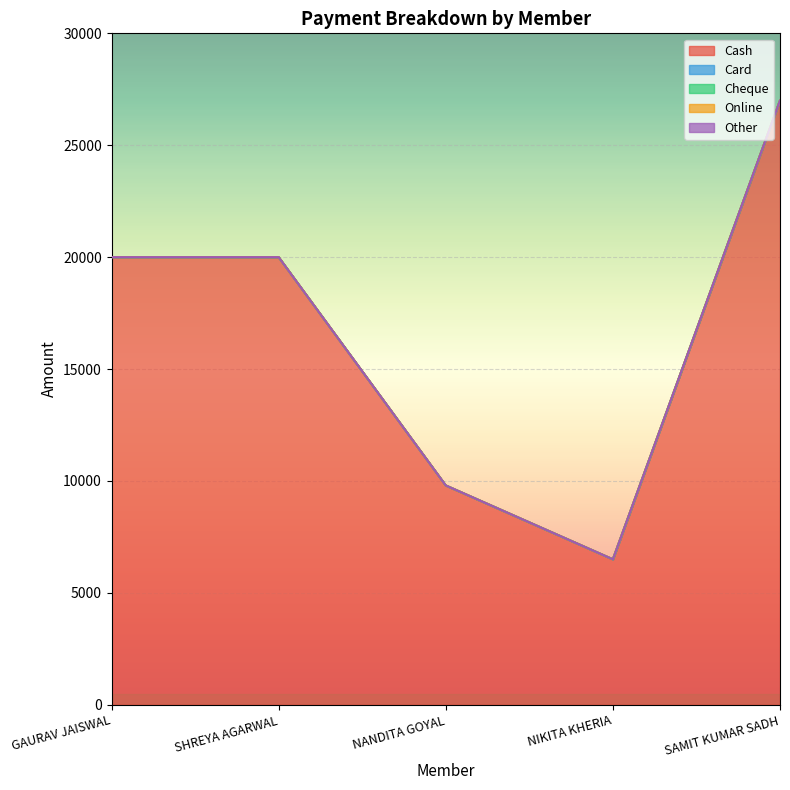

What is the total value across all series at SHREYA AGARWAL?

20000